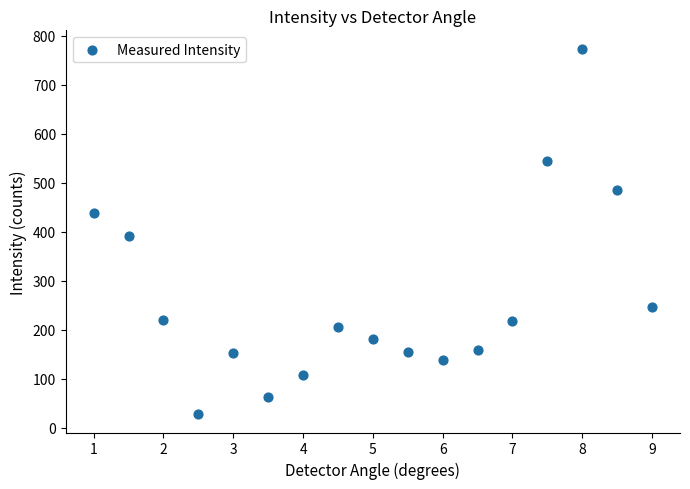

What Y value in the scatter plot is closest to 401?

392